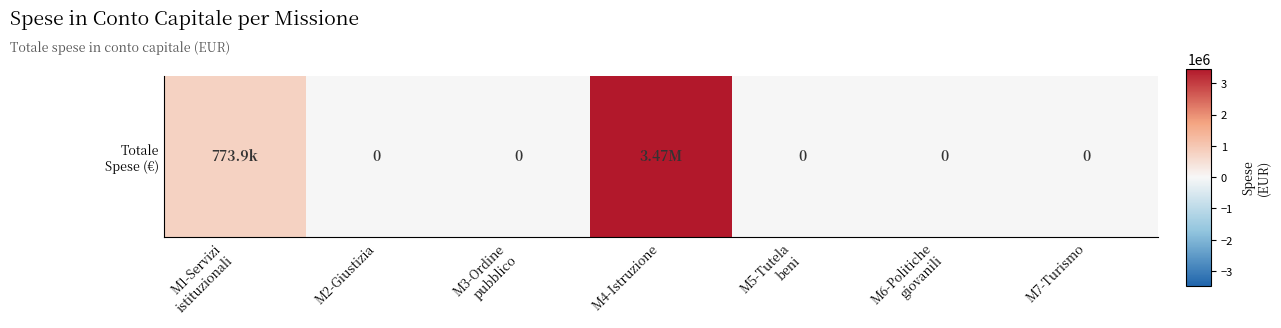

Which label corresponds to the smallest value in the chart?

M2-Giustizia